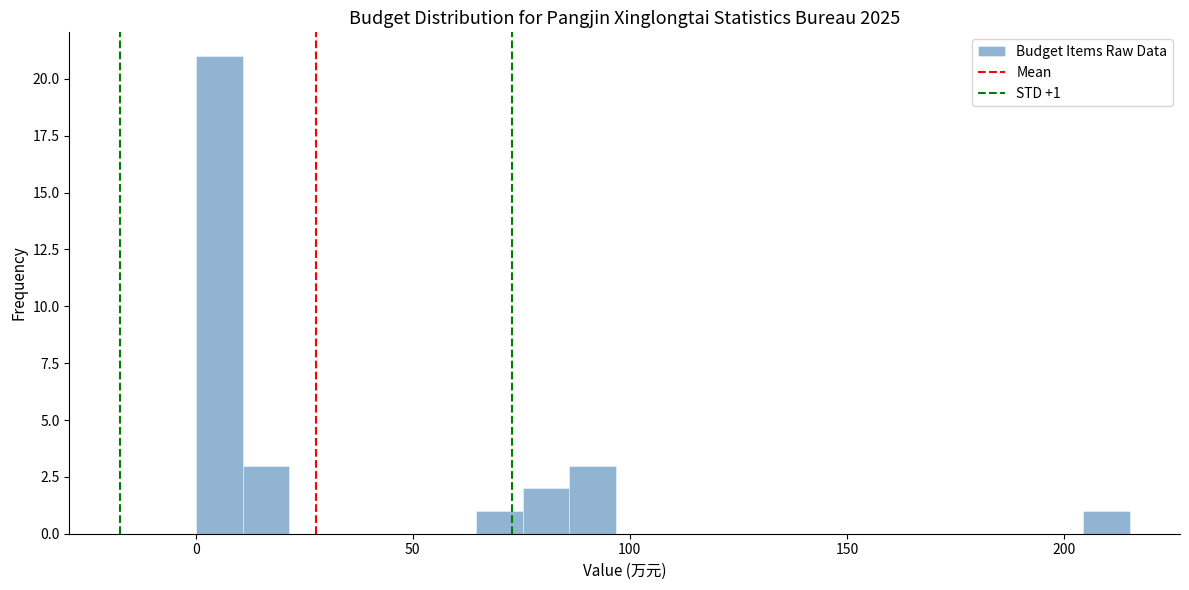

Read against the x-axis, roughly where is the centre of the tallest bar?

5